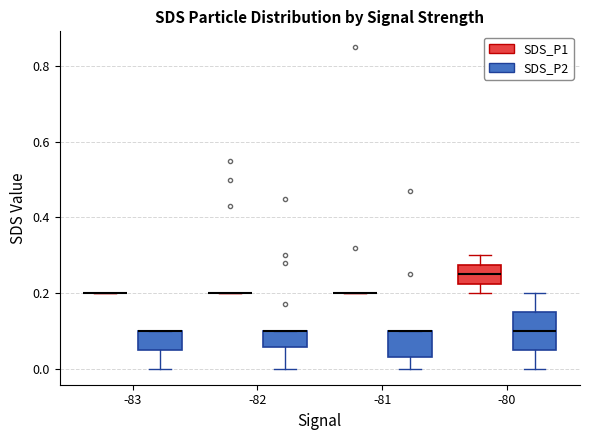

Which box is the tallest, from its lower edge to its upper edge?

-80 (SDS_P2)